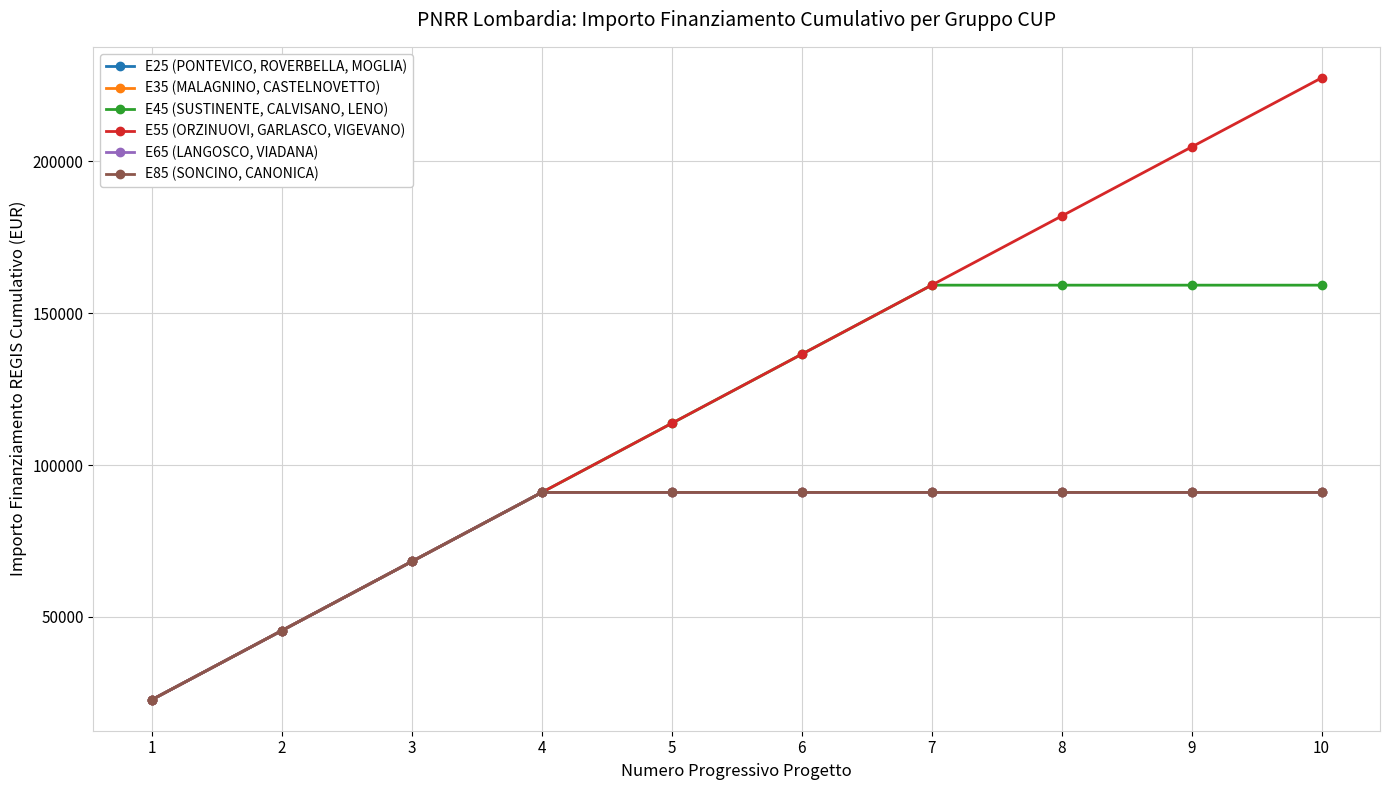

Does the chart have visible grid lines?

Yes